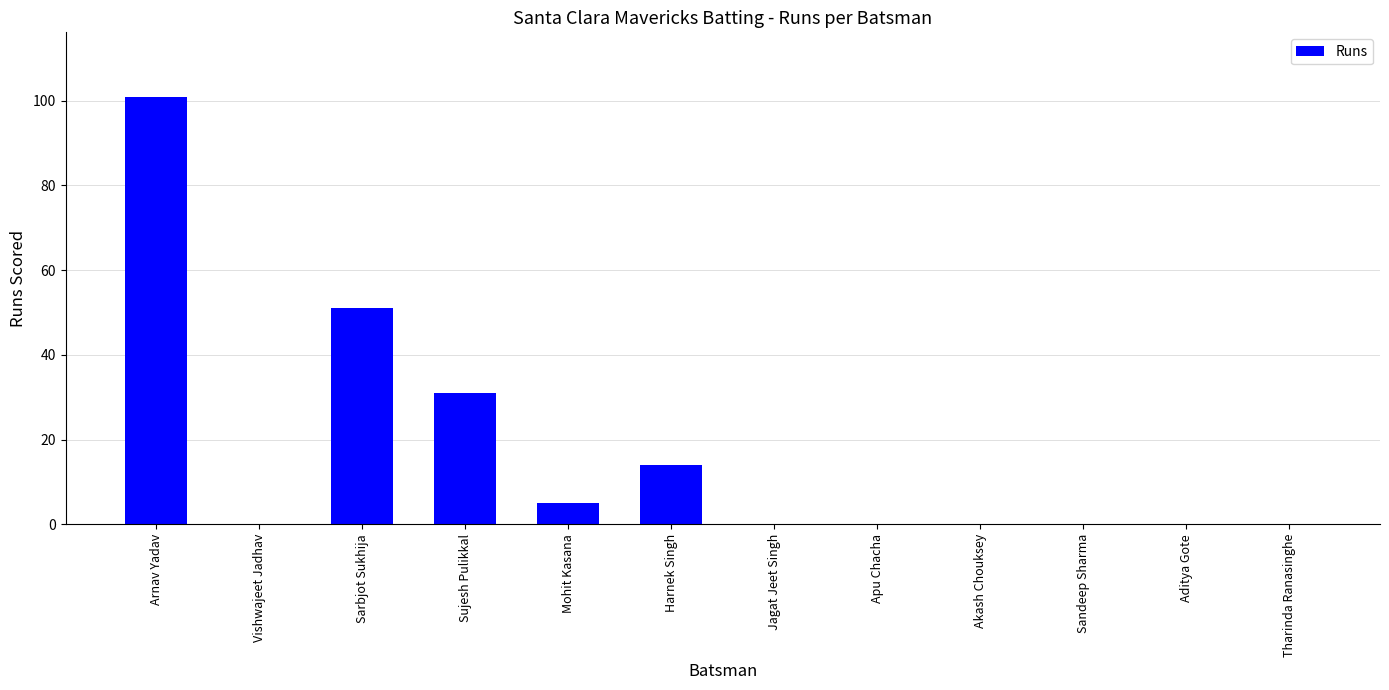

What is the sum of all values?

202